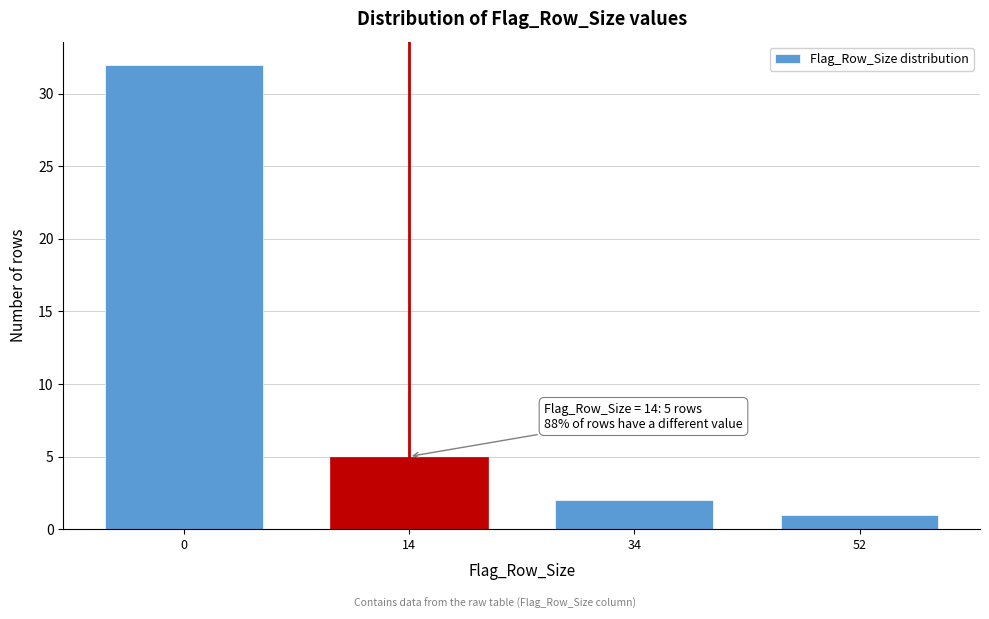

Reading right to left, list all the values displayed in this chart.

52=1	34=2	14=5	0=32